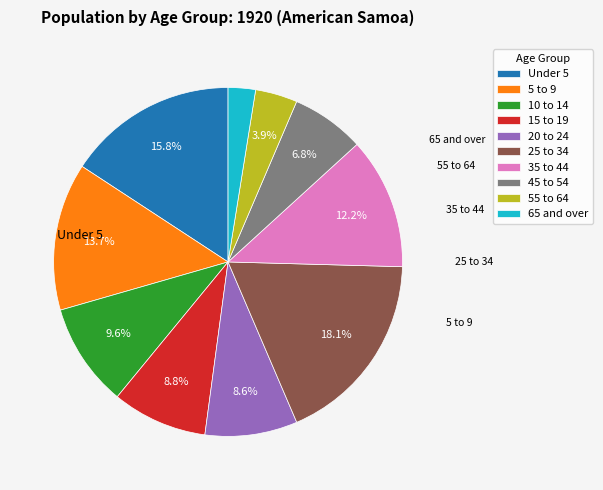

Count the number of slices in the pie.

10